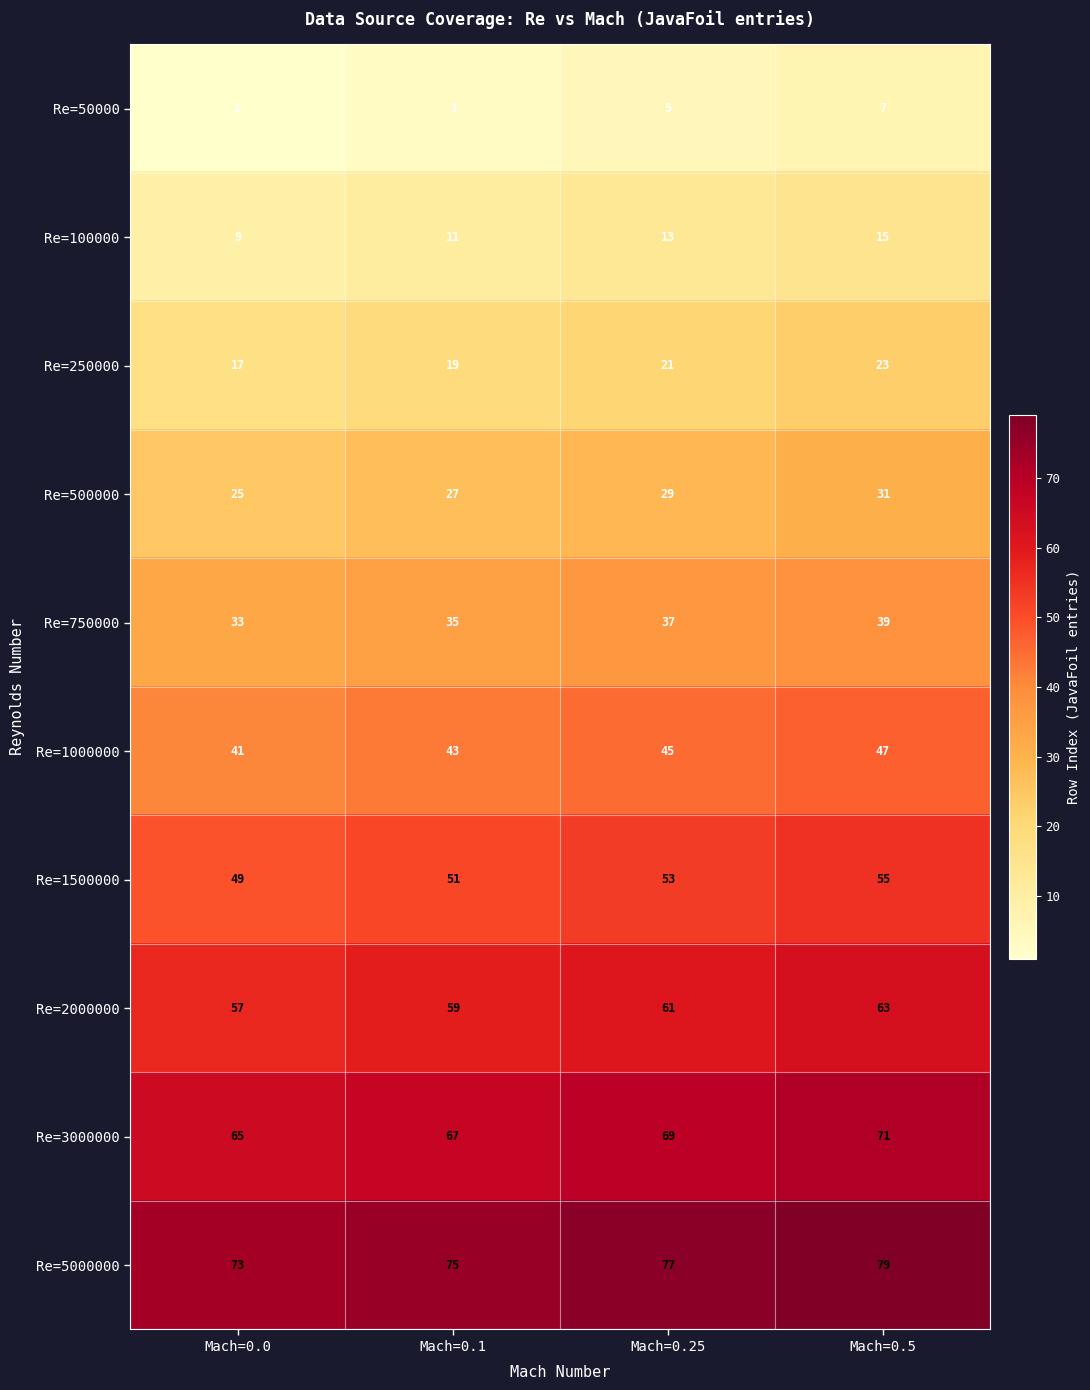

What is the difference between the highest and lowest values at Mach=0.25?

72